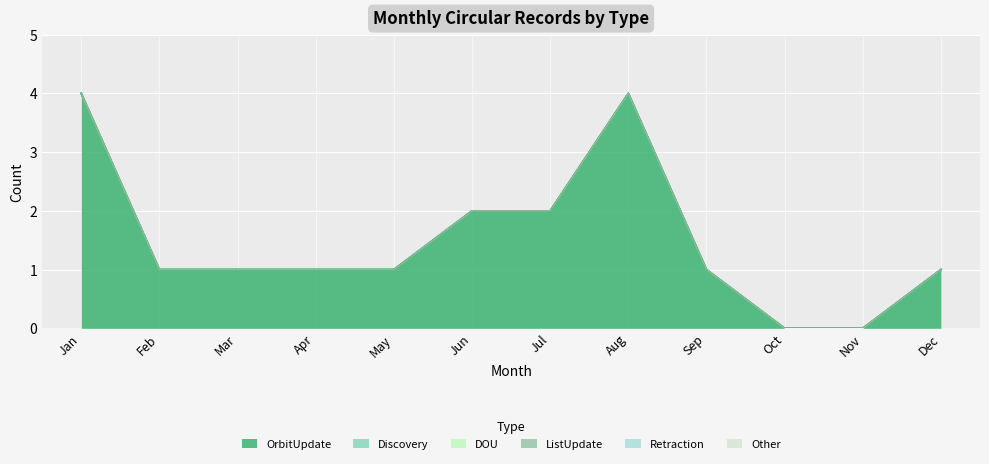

How many lines are shown in the chart?

6